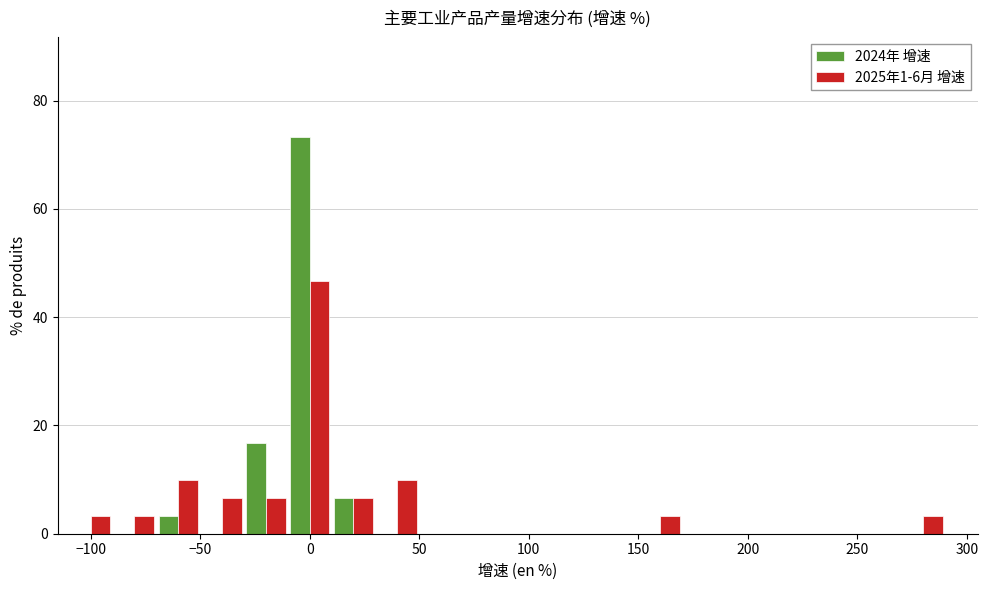

Reading left to right, list every range on the x-axis with the height of the bar of each series over it. The values are not printed on the chart, so give them approximately, as read against the axis.

-110 to -90: 2024年 增速=0	2025年1-6月 增速=4
-90 to -70: 2024年 增速=0	2025年1-6月 增速=4
-70 to -50: 2024年 增速=4	2025年1-6月 增速=10
-50 to -30: 2024年 增速=0	2025年1-6月 增速=6
-30 to -10: 2024年 增速=16	2025年1-6月 增速=6
-10 to 10: 2024年 增速=74	2025年1-6月 增速=46
10 to 30: 2024年 增速=6	2025年1-6月 增速=6
30 to 50: 2024年 增速=0	2025年1-6月 增速=10
50 to 70: 2024年 增速=0	2025年1-6月 增速=0
70 to 90: 2024年 增速=0	2025年1-6月 增速=0
90 to 110: 2024年 增速=0	2025年1-6月 增速=0
110 to 130: 2024年 增速=0	2025年1-6月 增速=0
130 to 150: 2024年 增速=0	2025年1-6月 增速=0
150 to 170: 2024年 增速=0	2025年1-6月 增速=4
170 to 190: 2024年 增速=0	2025年1-6月 增速=0
190 to 210: 2024年 增速=0	2025年1-6月 增速=0
210 to 230: 2024年 增速=0	2025年1-6月 增速=0
230 to 250: 2024年 增速=0	2025年1-6月 增速=0
250 to 270: 2024年 增速=0	2025年1-6月 增速=0
270 to 290: 2024年 增速=0	2025年1-6月 增速=4